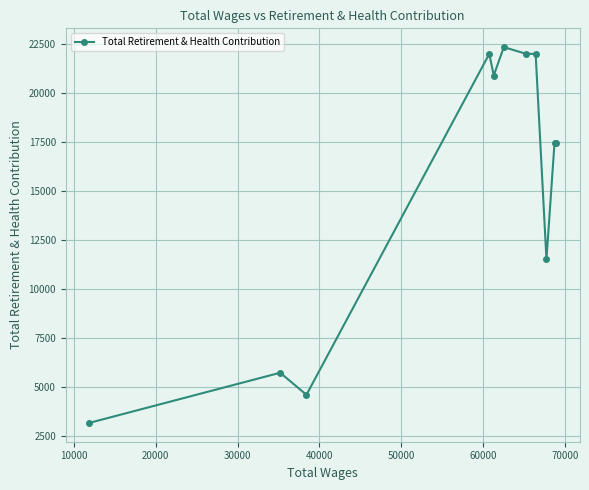

True or false: there are more than 1 points higher than both neighbors.

True